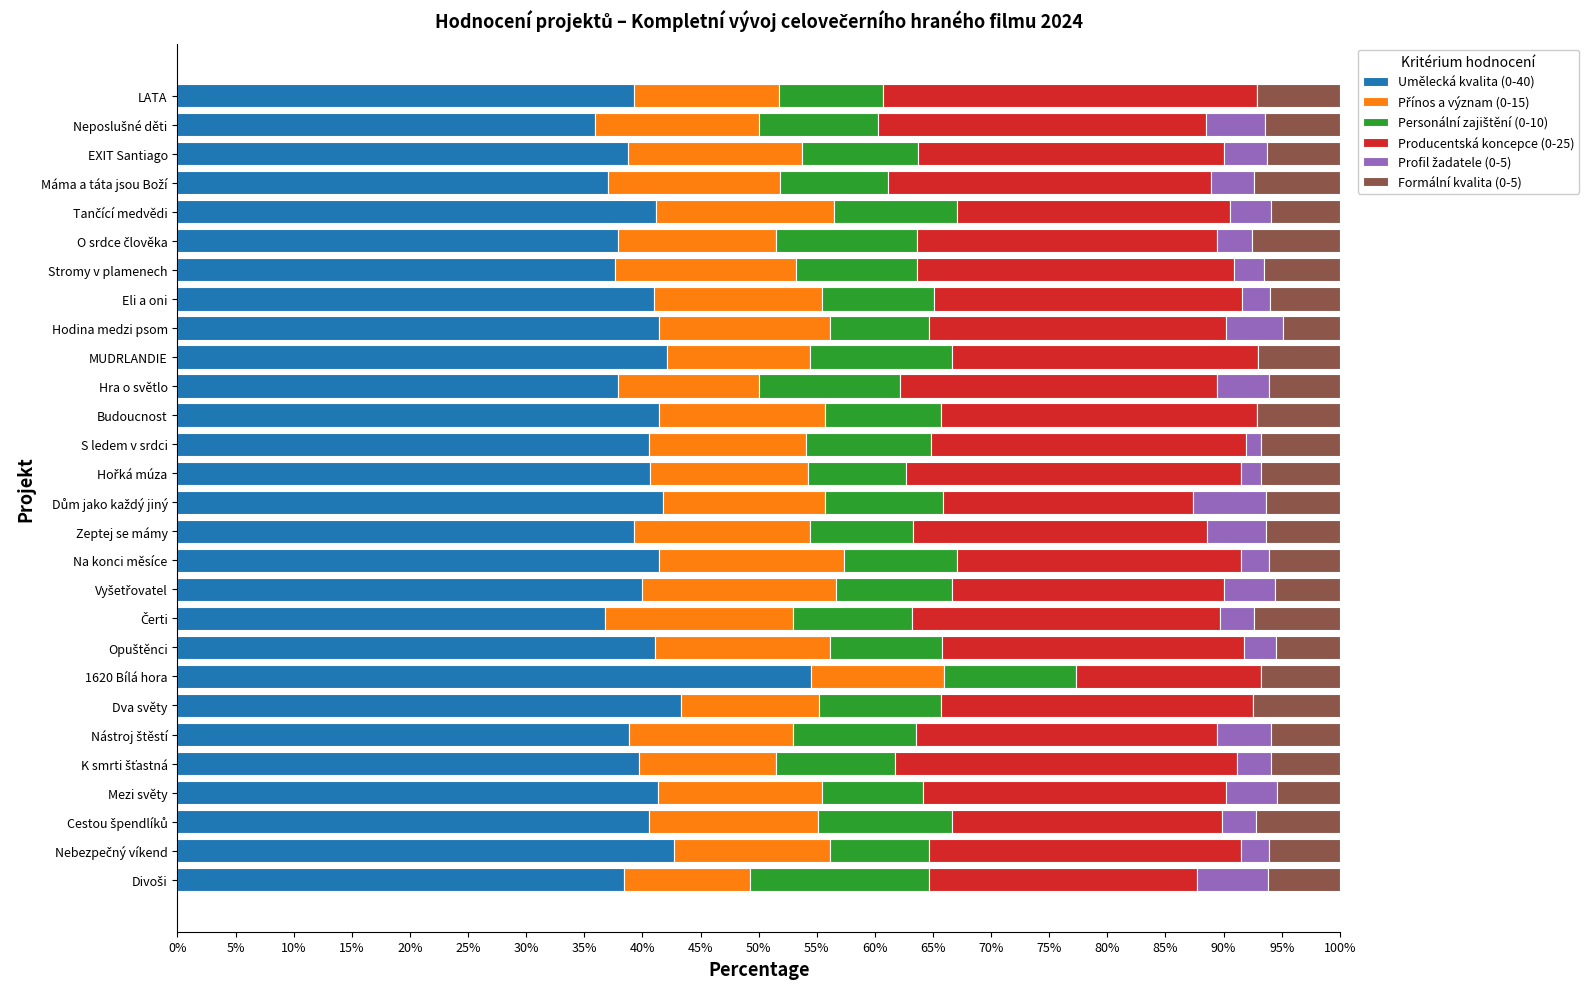

The value of Umělecká kvalita (0-40) at Stromy v plamenech is 17.5. True or false?

False